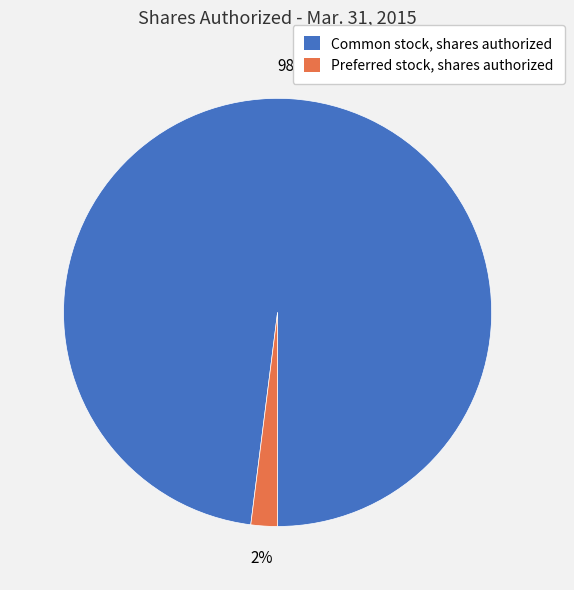

To the nearest percent, what percentage of the pie is Preferred stock, shares authorized?

2%